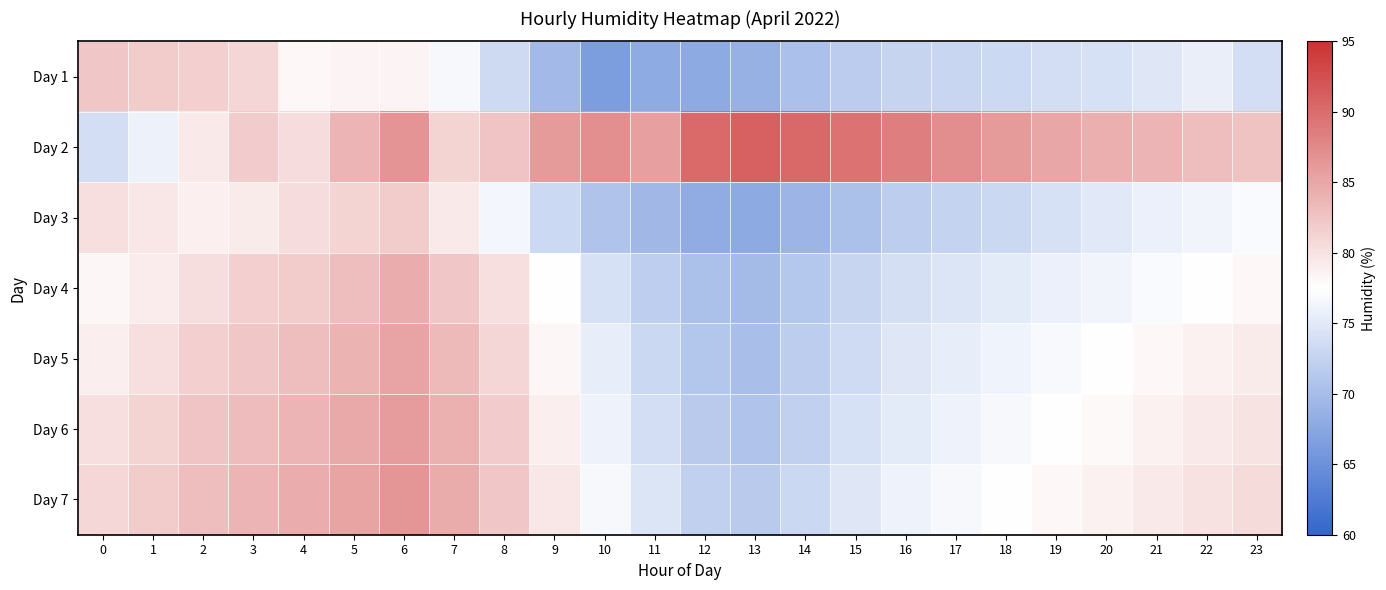

Reading left to right, transcribe all the data shown in this chart.

Day 1: 0=82.4	1=81.9	2=81.6	3=81.0	4=78.1	5=78.3	6=78.5	7=76.8	8=73.3	9=69.7	10=66.4	11=68.0	12=67.8	13=68.7	14=70.3	15=71.7	16=72.6	17=72.9	18=73.2	19=73.7	20=74.2	21=74.9	22=75.7	23=73.8
Day 2: 0=73.7	1=76.0	2=79.3	3=81.8	4=80.5	5=83.8	6=86.5	7=81.3	8=82.5	9=86.0	10=87.0	11=85.6	12=90.2	13=90.9	14=90.3	15=89.5	16=88.5	17=87.2	18=86.0	19=85.1	20=84.3	21=83.8	22=83.1	23=82.6
Day 3: 0=80.1	1=79.5	2=78.8	3=79.2	4=80.5	5=81.3	6=82.0	7=79.4	8=76.5	9=73.2	10=70.8	11=69.5	12=68.2	13=67.9	14=69.1	15=70.4	16=71.8	17=72.5	18=73.1	19=74.2	20=75.0	21=75.8	22=76.3	23=77.0
Day 4: 0=78.2	1=79.1	2=80.3	3=81.5	4=82.0	5=83.1	6=84.5	7=82.3	8=80.1	9=77.4	10=74.2	11=72.0	12=70.5	13=69.8	14=71.2	15=72.8	16=73.9	17=74.5	18=75.1	19=75.8	20=76.4	21=77.0	22=77.6	23=78.1
Day 5: 0=79.0	1=80.2	2=81.5	3=82.3	4=83.1	5=84.0	6=85.2	7=83.5	8=81.0	9=78.2	10=75.5	11=73.1	12=71.0	13=70.2	14=71.8	15=73.5	16=74.8	17=75.5	18=76.2	19=76.9	20=77.5	21=78.1	22=78.7	23=79.2
Day 6: 0=80.1	1=81.3	2=82.5	3=83.2	4=83.9	5=84.8	6=85.9	7=84.1	8=81.8	9=78.9	10=76.1	11=73.8	12=71.5	13=70.8	14=72.3	15=74.1	16=75.3	17=76.0	18=76.7	19=77.4	20=78.0	21=78.7	22=79.3	23=79.9
Day 7: 0=80.8	1=81.9	2=83.1	3=83.8	4=84.5	5=85.4	6=86.5	7=84.7	8=82.4	9=79.5	10=76.8	11=74.5	12=72.2	13=71.5	14=73.0	15=74.8	16=76.0	17=76.7	18=77.4	19=78.1	20=78.7	21=79.4	22=80.0	23=80.6